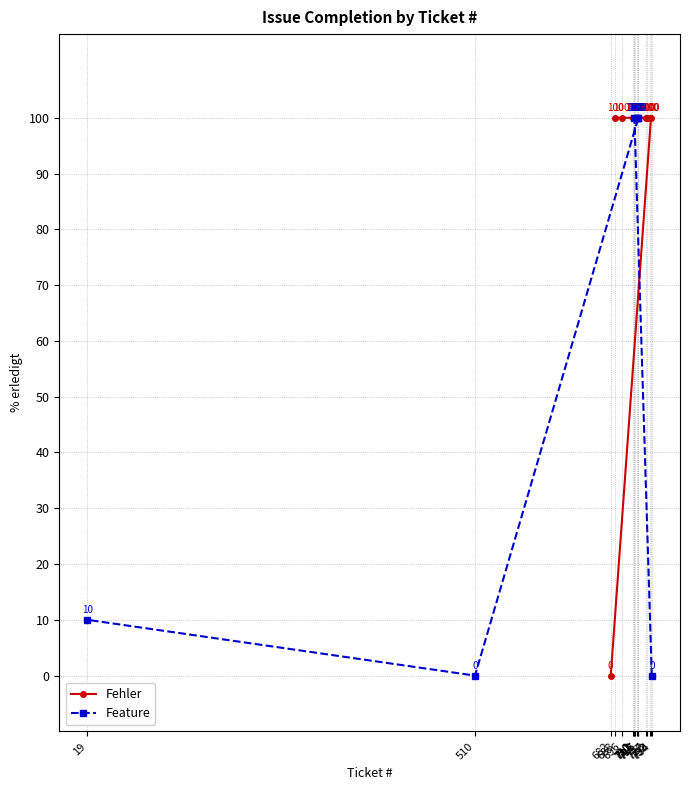

What is the value of the Fehler point at the 7th from the left?

100